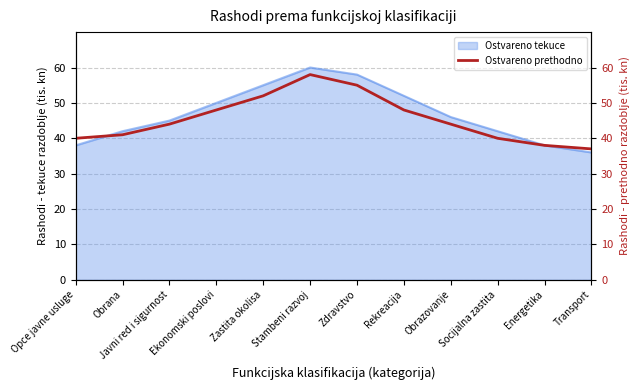

List the labels in order of value, smallest first.

Transport, Energetika, Opce javne usluge, Socijalna zastita, Obrana, Javni red i sigurnost, Obrazovanje, Ekonomski poslovi, Rekreacija, Zastita okolisa, Zdravstvo, Stambeni razvoj